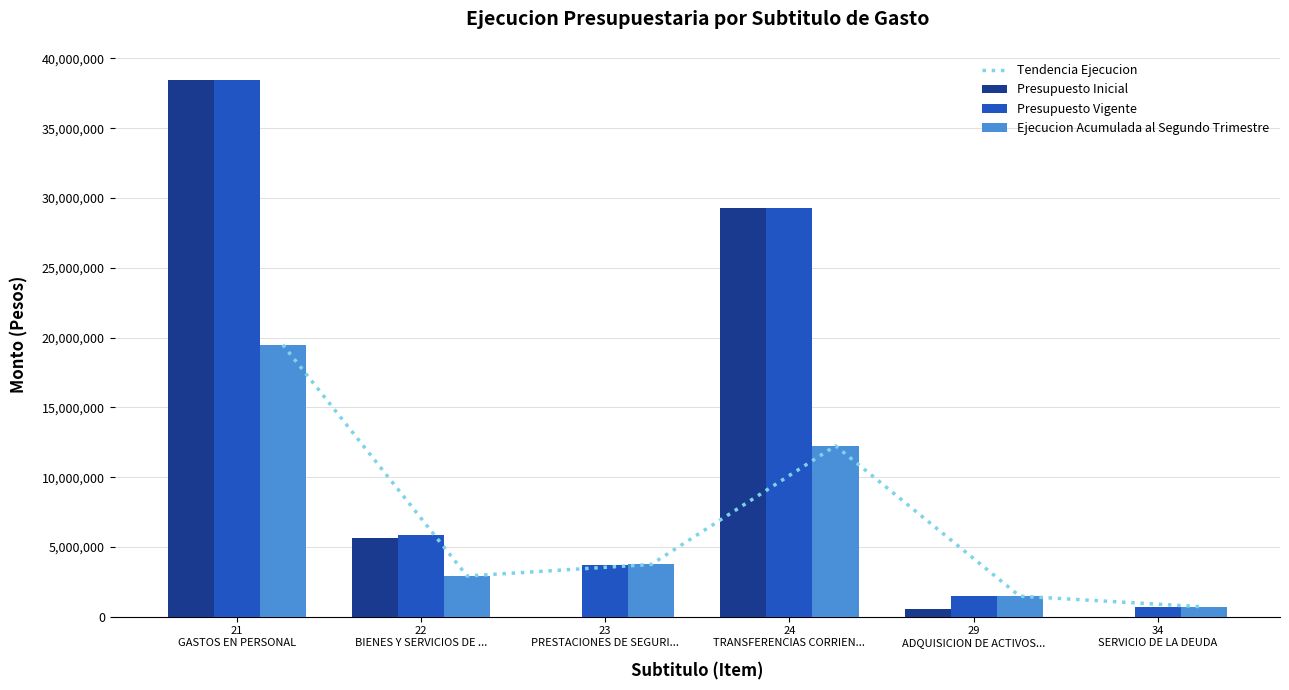

Which has a higher value, 21
GASTOS EN PERSONAL or 22
BIENES Y SERVICIOS DE ...?

21
GASTOS EN PERSONAL